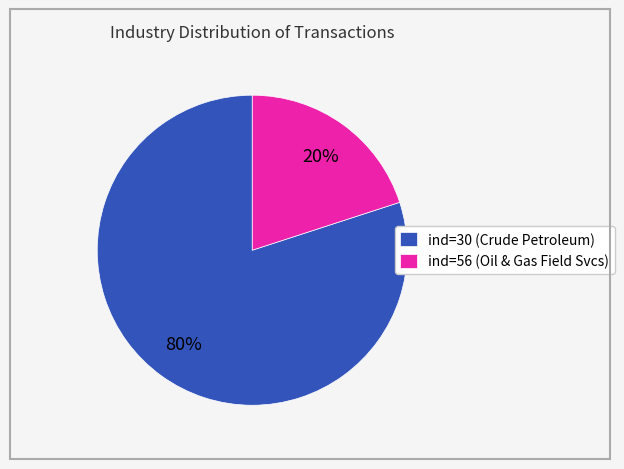

Which slice represents more than half of the pie?

ind=30 (Crude Petroleum)